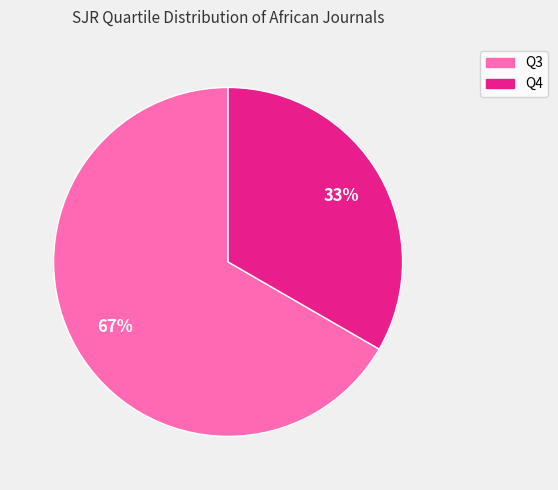

Is it true that Q3 is 74% of the pie?

False